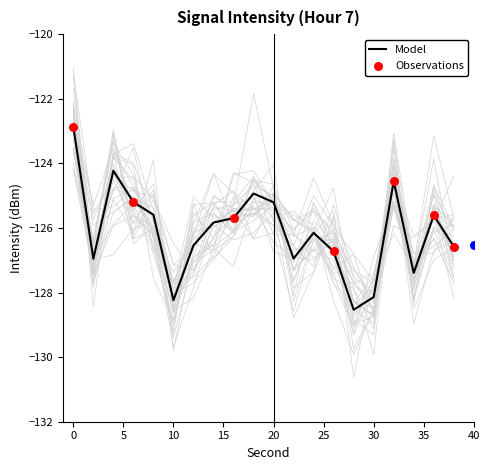

Between 8 and 38, which is larger?

8